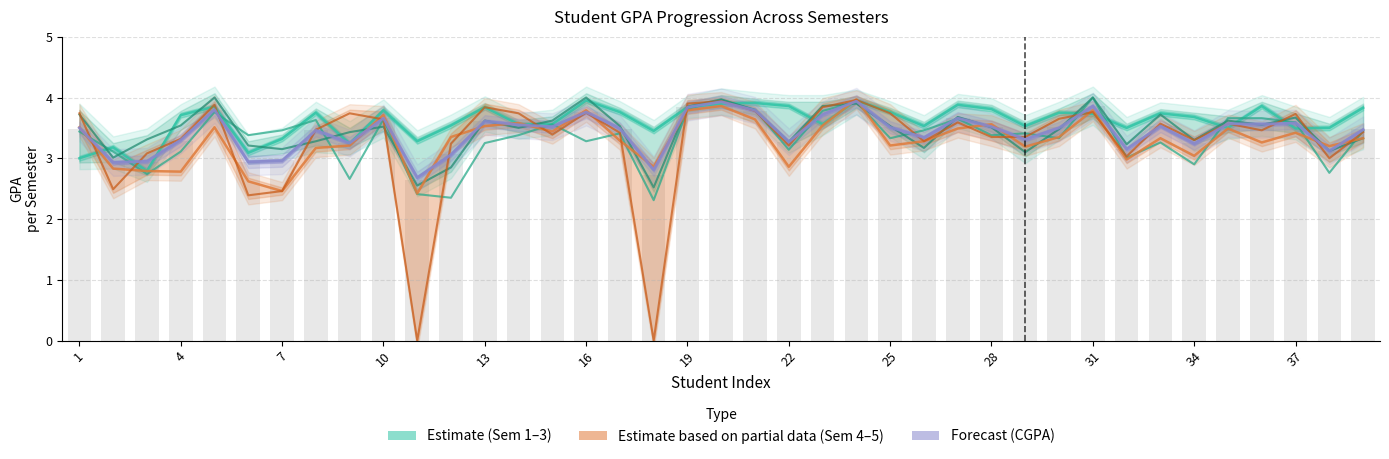

The value of Sem2 GPA at 34 is 3.4. True or false?

False